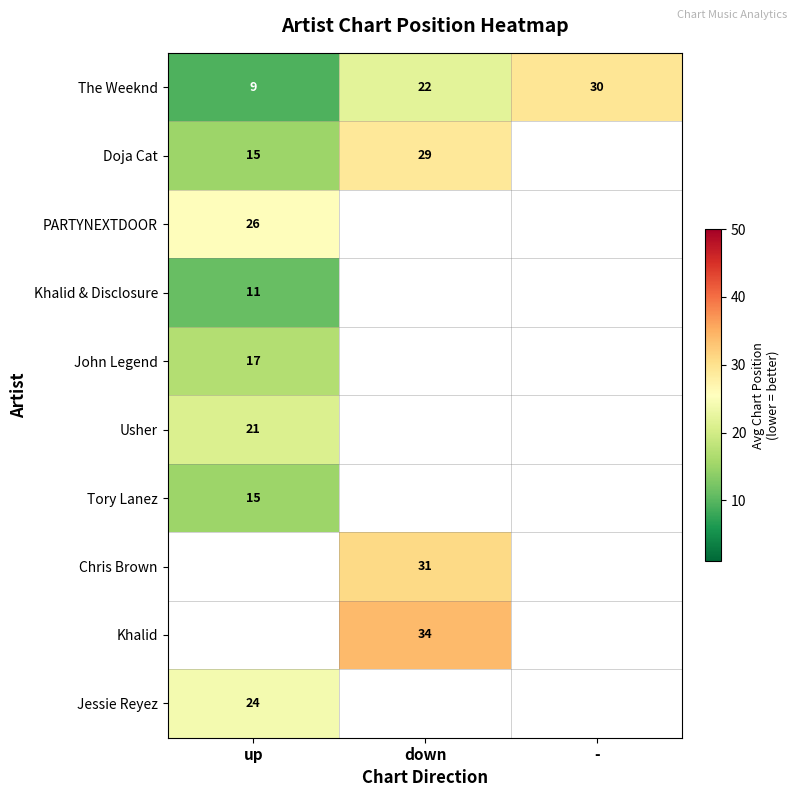

What is the minimum value shown in the chart?

9.3